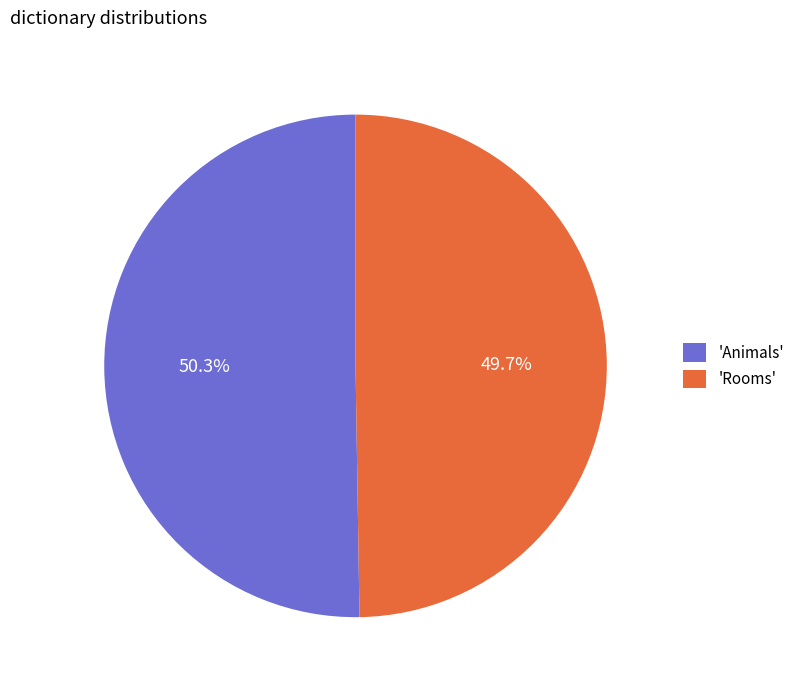

Rank the categories by value from highest to lowest.

'Animals', 'Rooms'